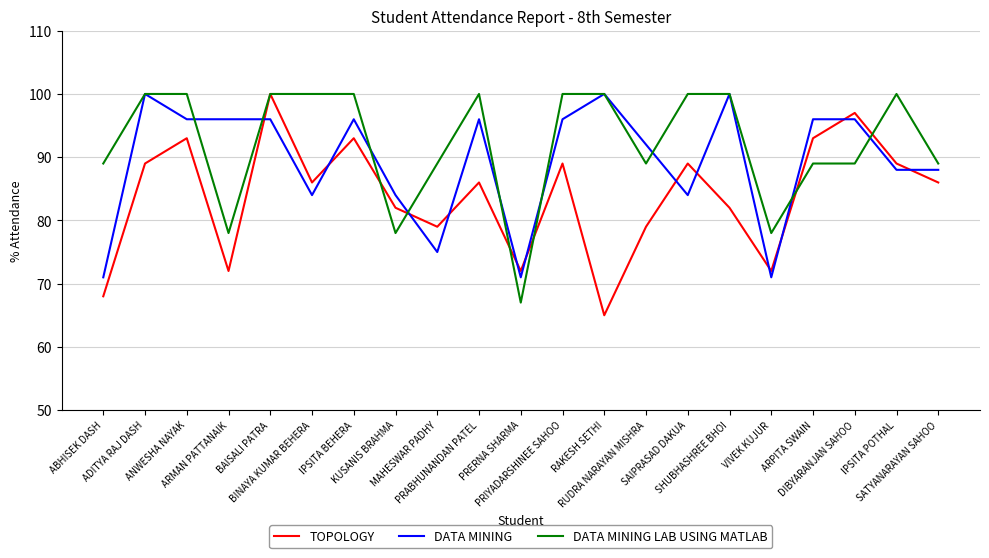

At which category is the sum across all series the highest?

BAISALI PATRA